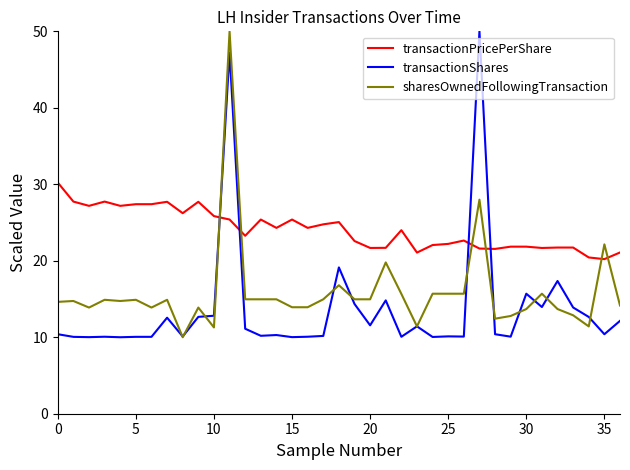

How many times do sharesOwnedFollowingTransaction and transactionPricePerShare cross each other?

6